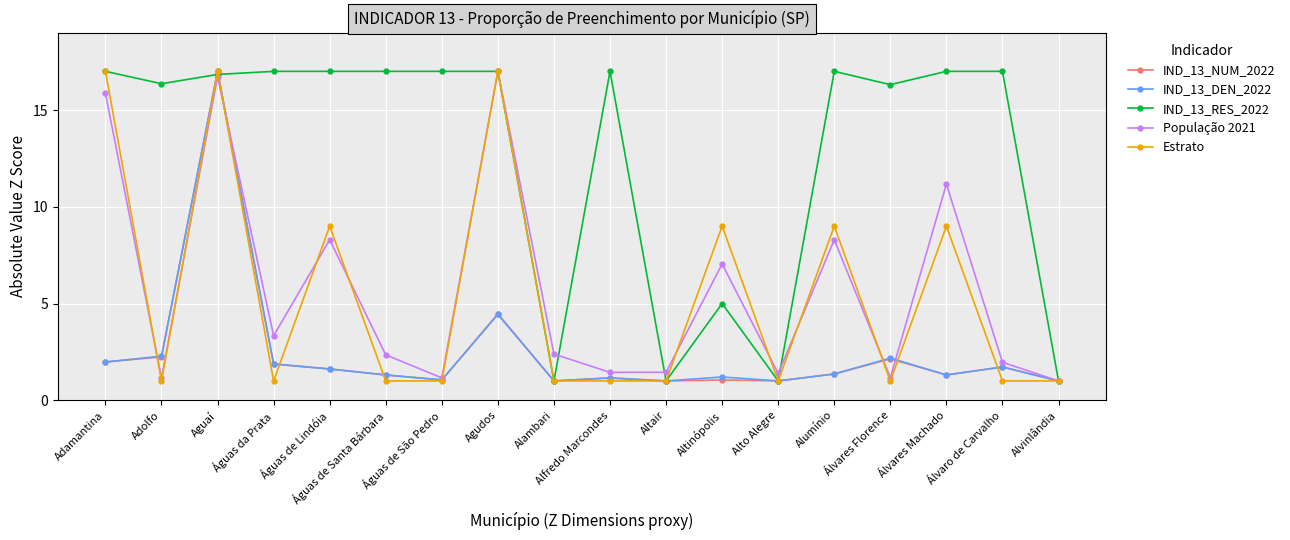

Where is the first local maximum for Estrato?

Aguaí